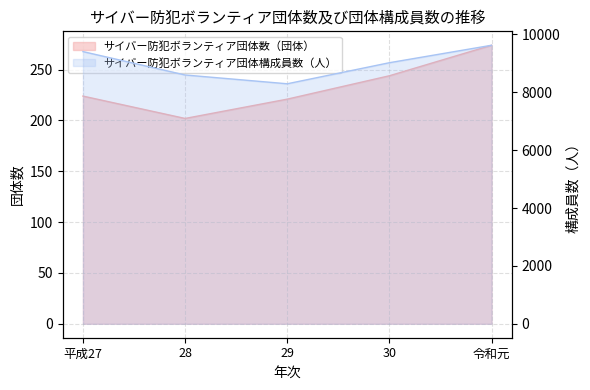

Rank the series at 30 from lowest to highest value.

サイバー防犯ボランティア団体数（団体）, サイバー防犯ボランティア団体構成員数（人）